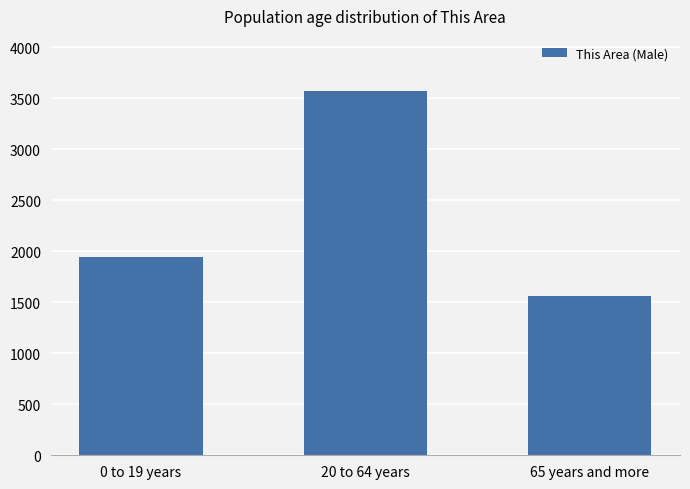

What is the change in value from 0 to 19 years to 65 years and more?

-378